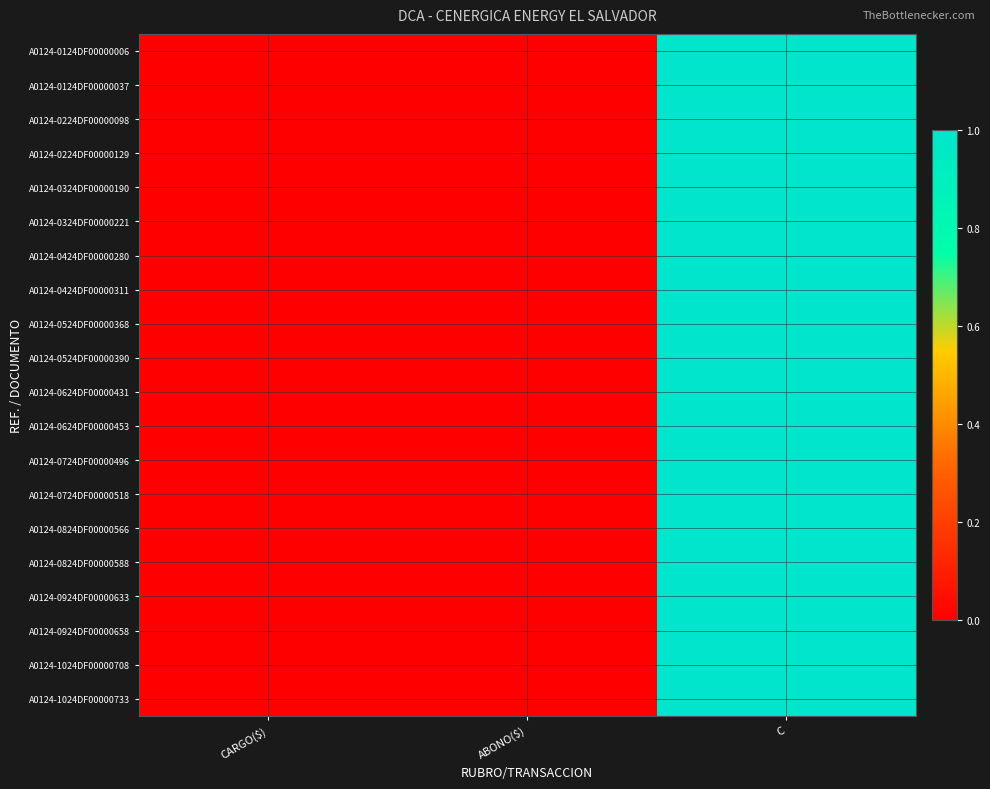

Between ABONO($) and CARGO($), which is larger?

ABONO($)